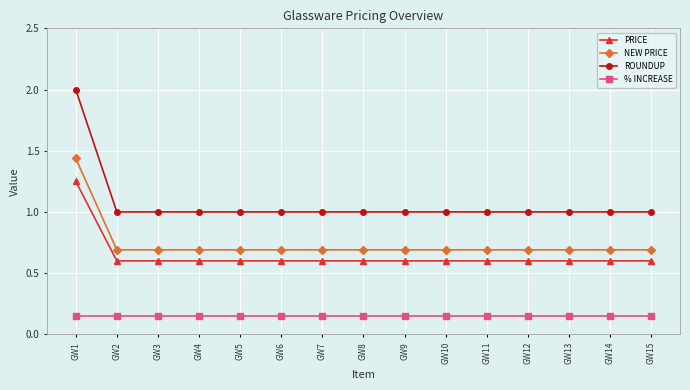

Read the ROUNDUP value at GW13.

1.0